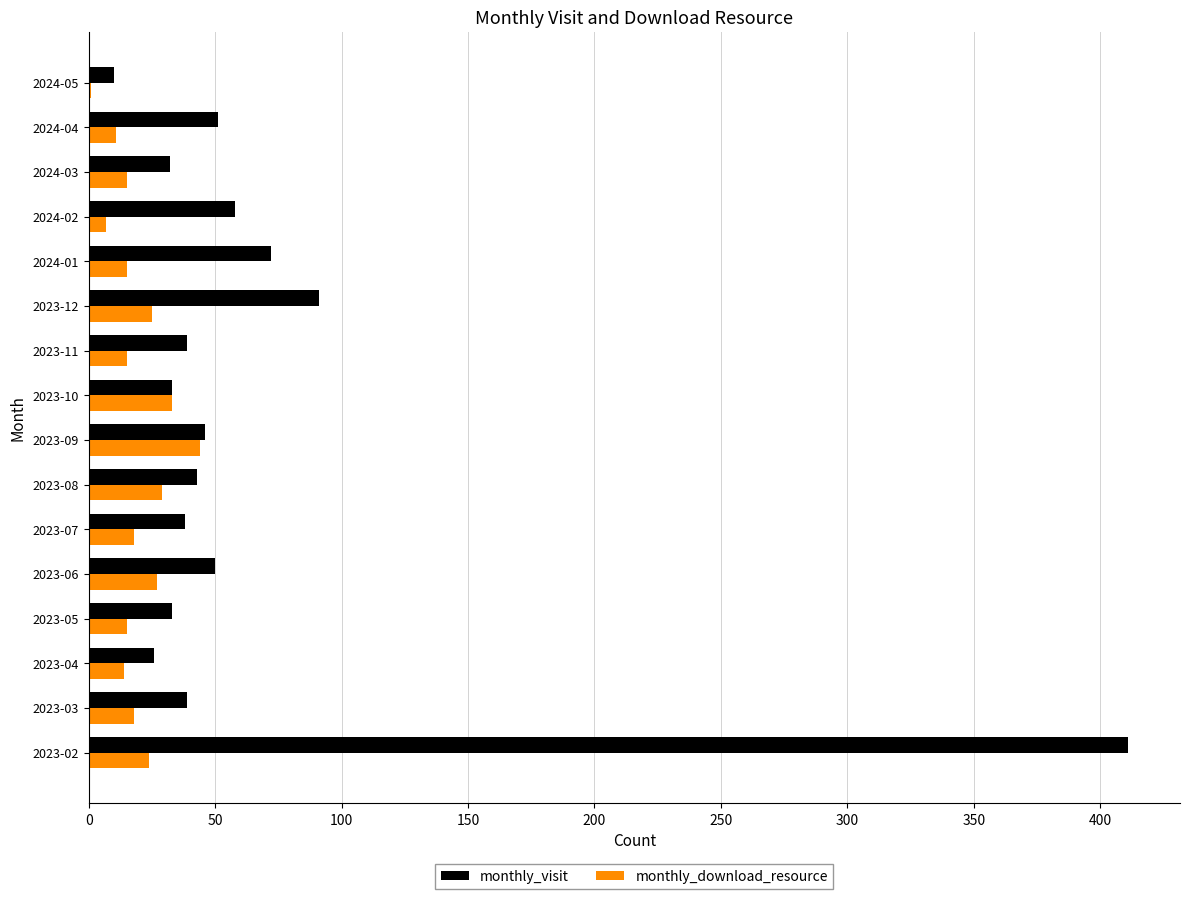

What is the highest value of the monthly_visit series?

411